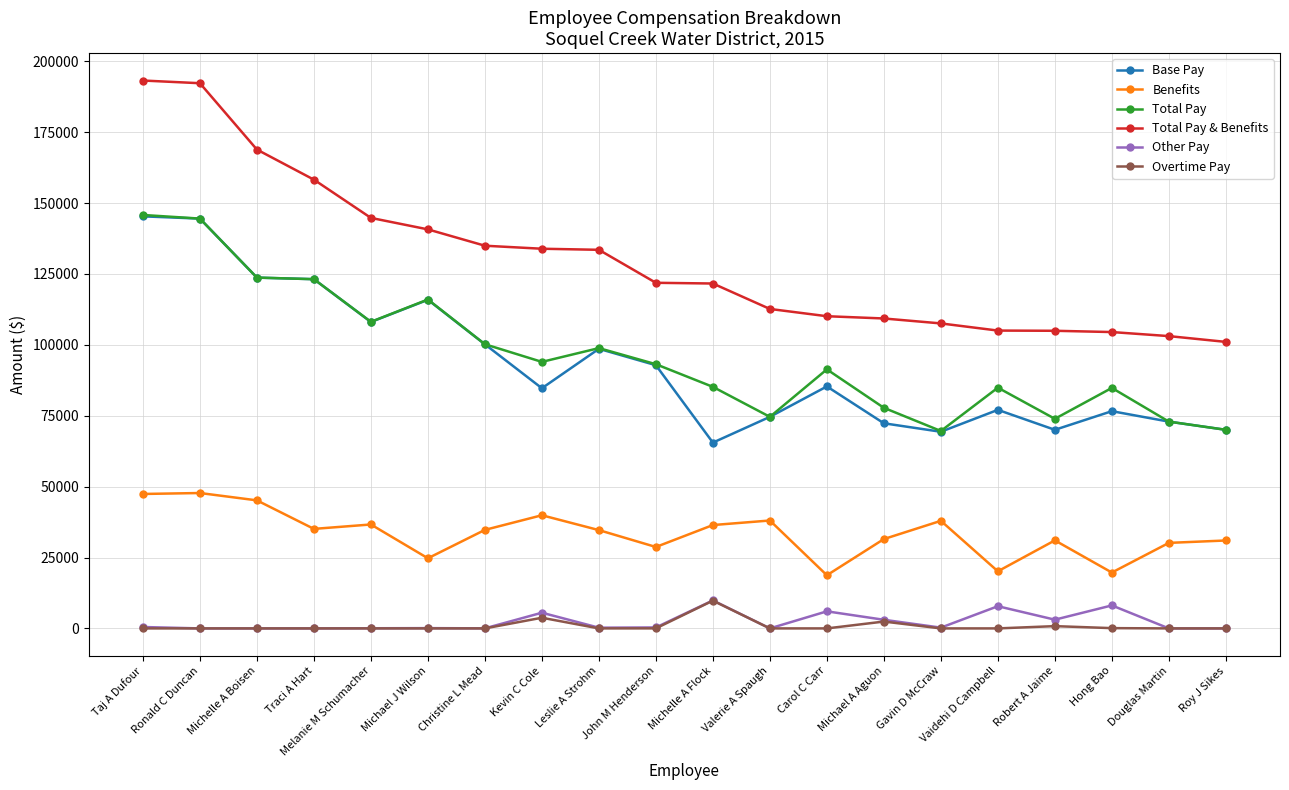

How many values in the Base Pay series are below 85332?

10